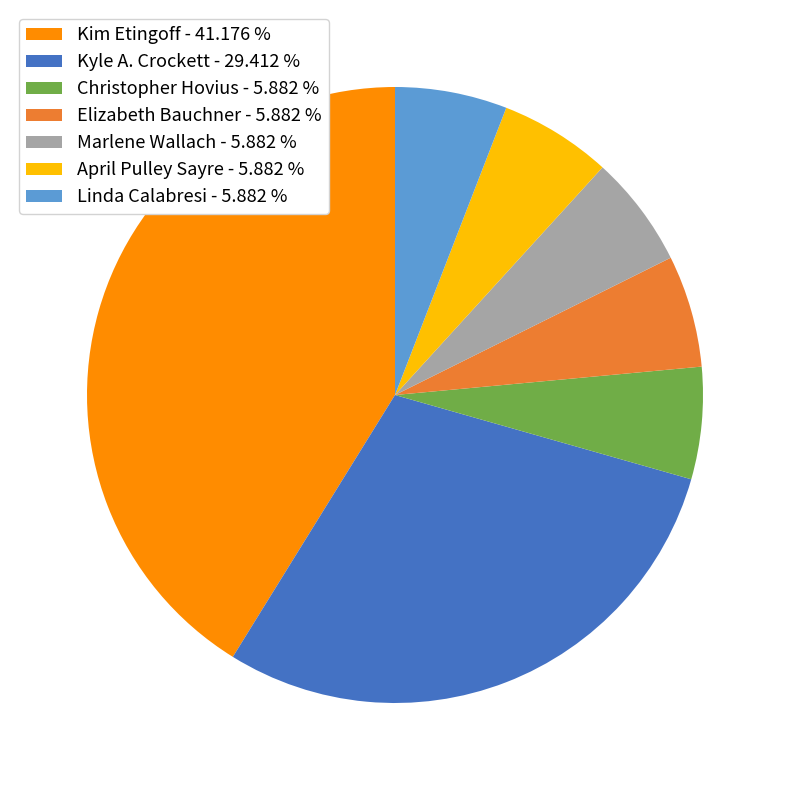

Do Kim Etingoff and Linda Calabresi together represent more than half of the pie?

No